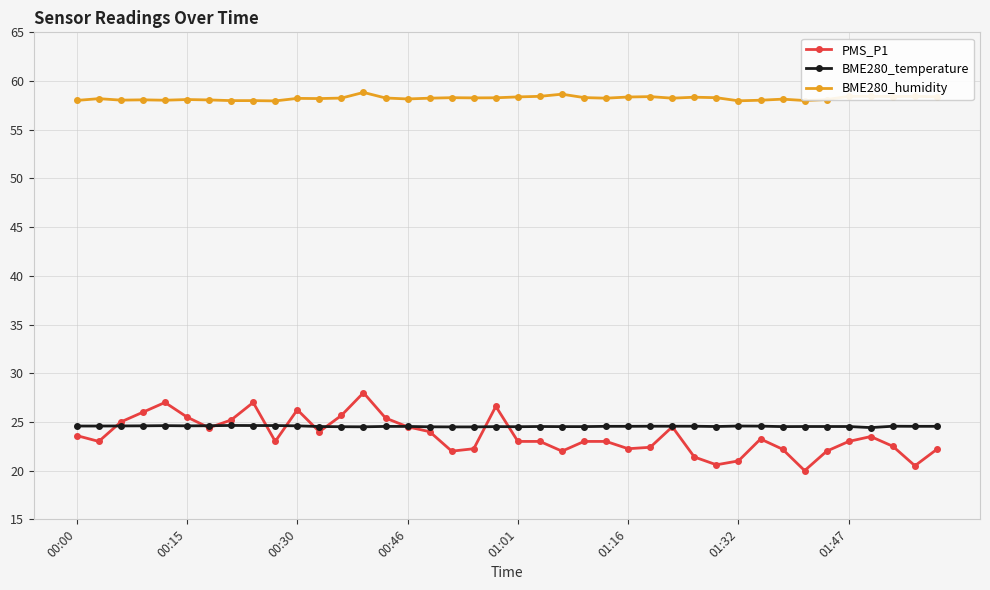

Rank the series by their maximum value, from lowest to highest.

BME280_temperature, PMS_P1, BME280_humidity